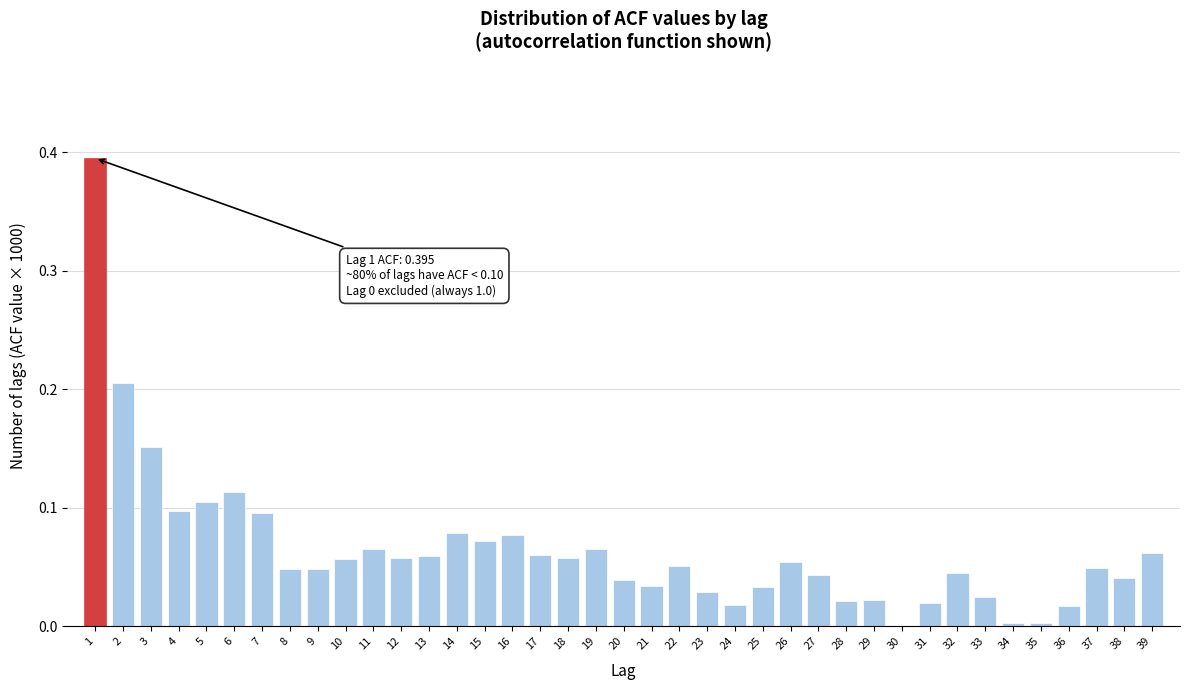

What is the sum of all values?

2.5